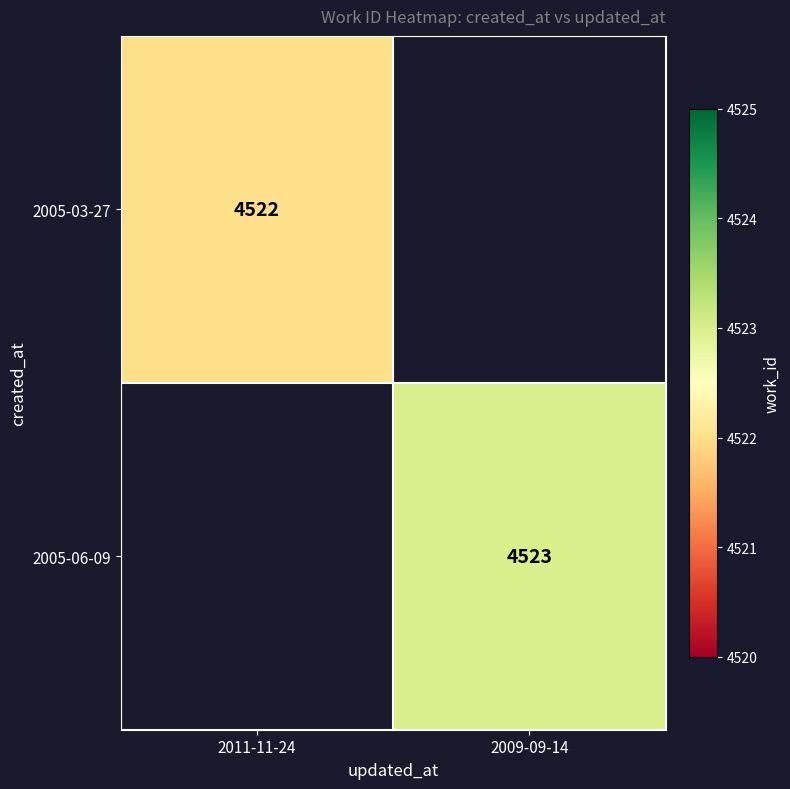

True or false: 2005-03-27 has a value of 4522 at 2011-11-24.

True